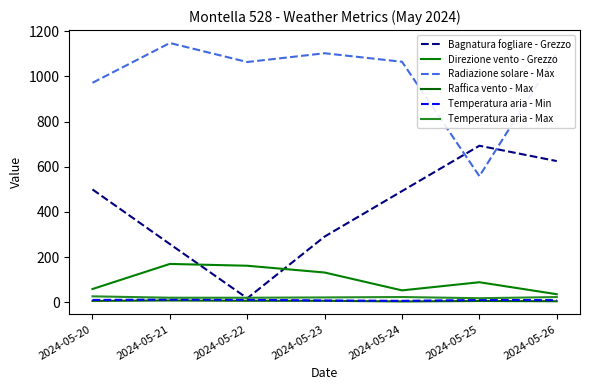

How many lines are shown in the chart?

6